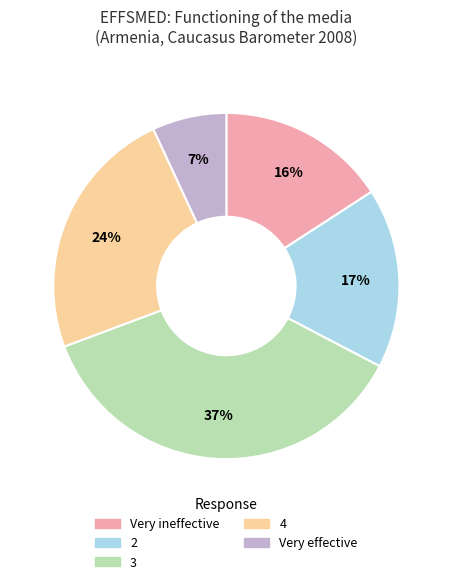

Which slice is the largest?

3